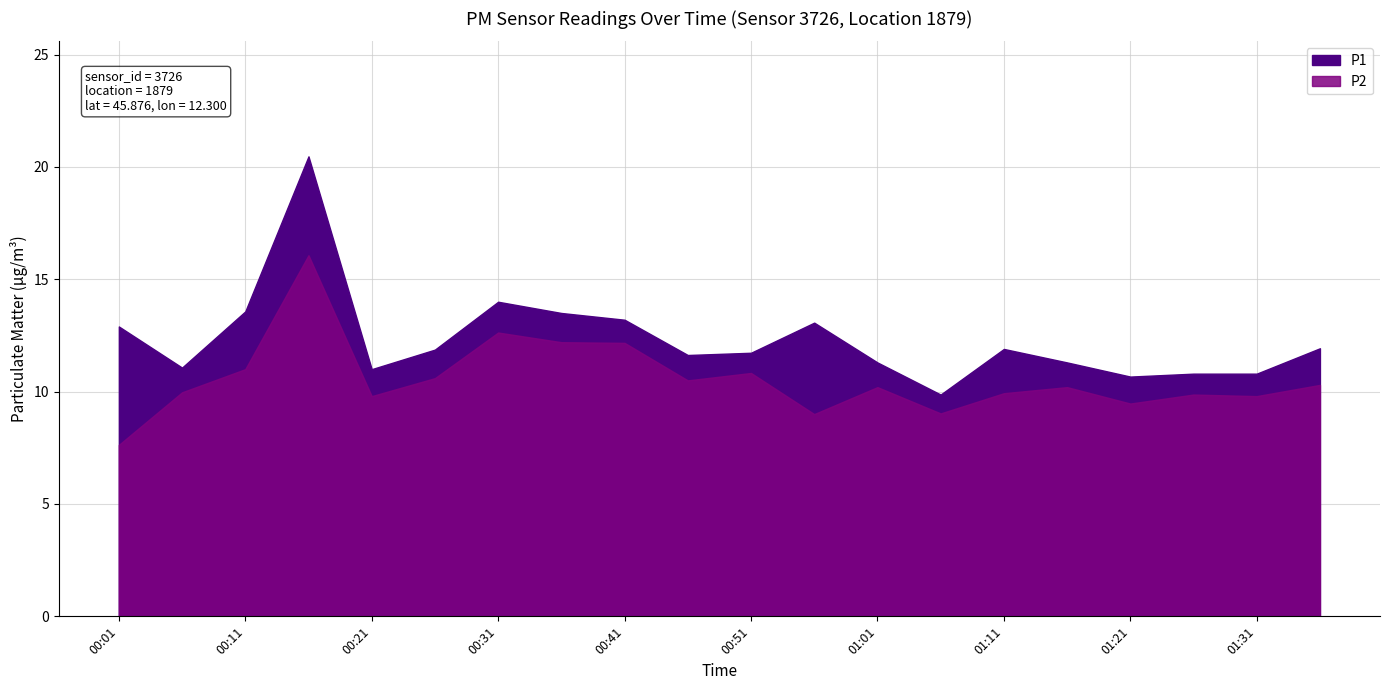

The value of P1 at 00:11 is 17.7. True or false?

False